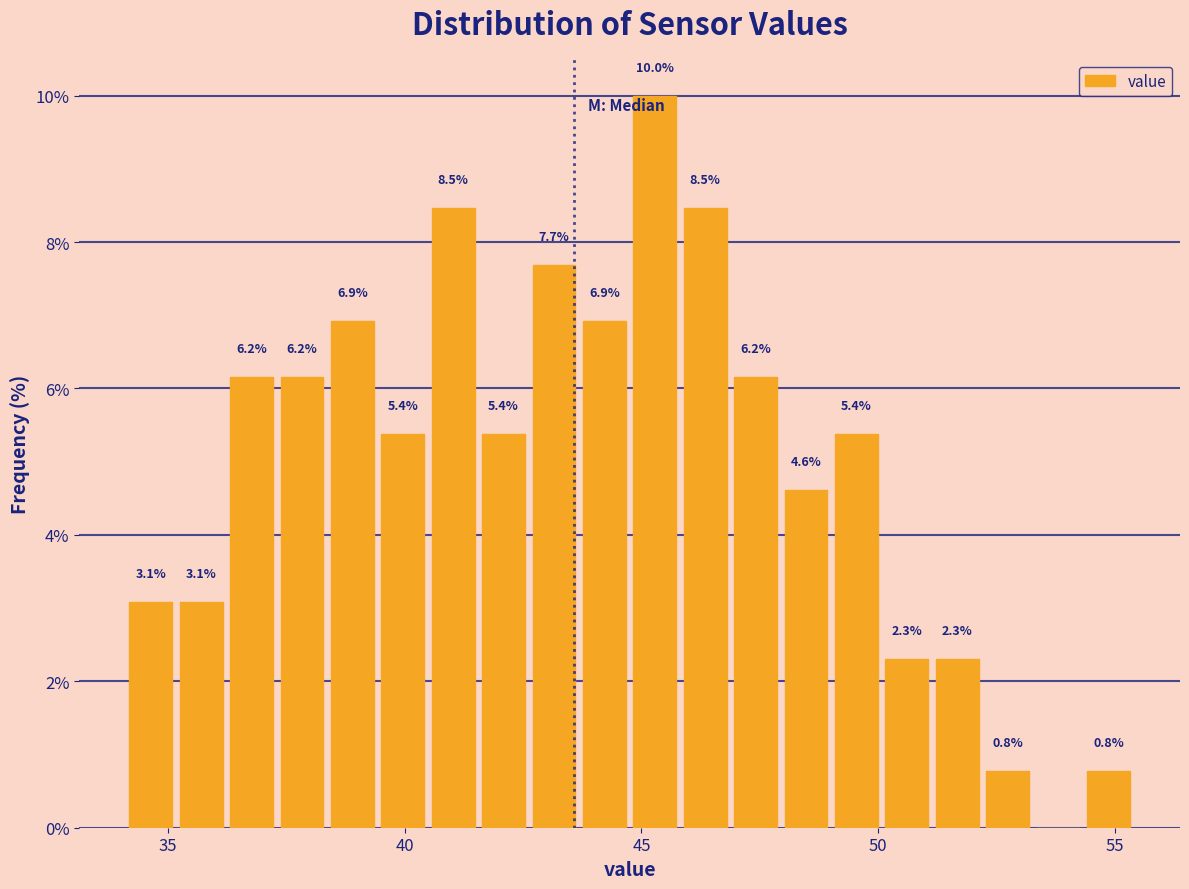

Around what value on the x-axis is the tallest bar? Give the approximate position of its centre, as read against the axis.

45.5